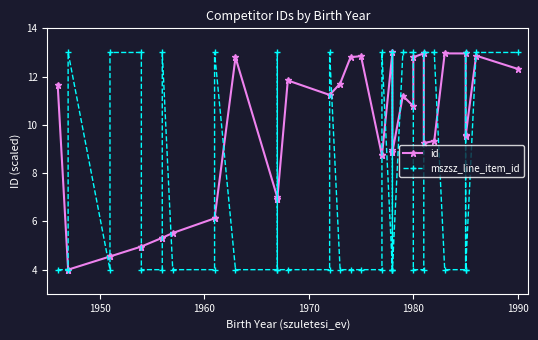

Rank the series by their average value, from highest to lowest.

id, mszsz_line_item_id